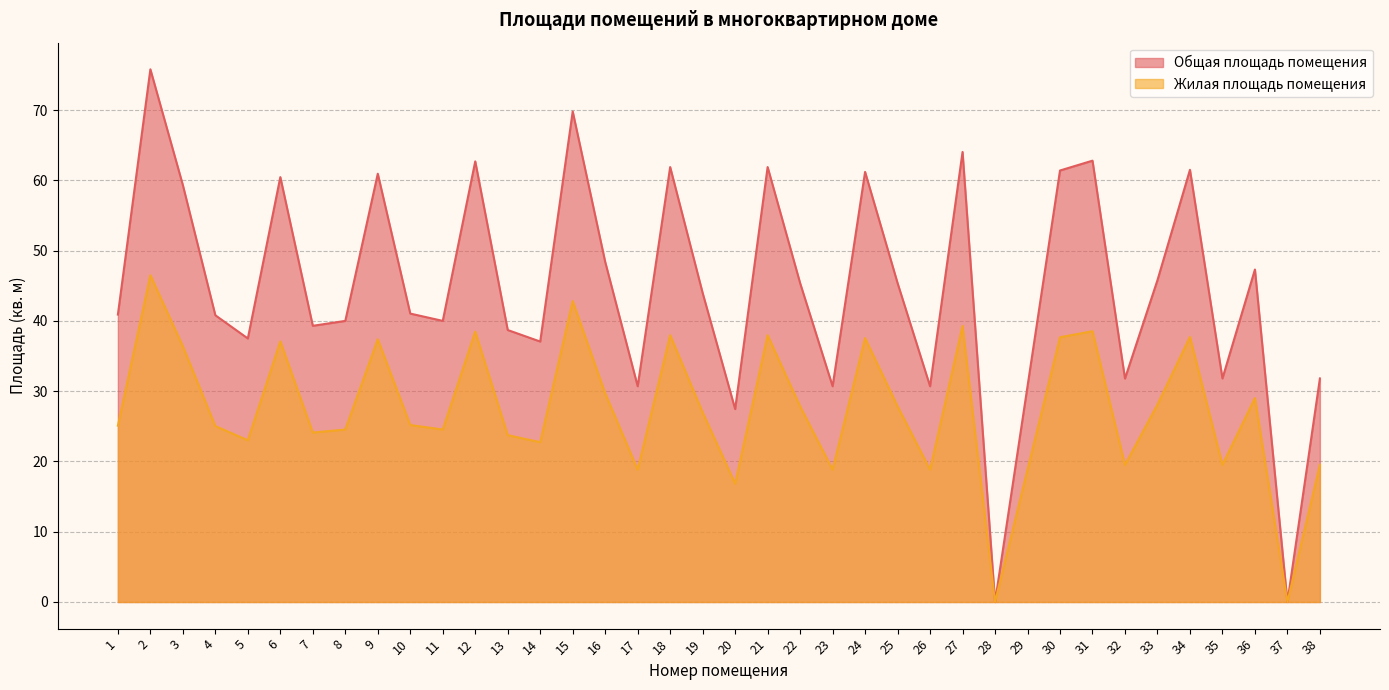

At which label does Жилая площадь помещения reach its minimum?

28